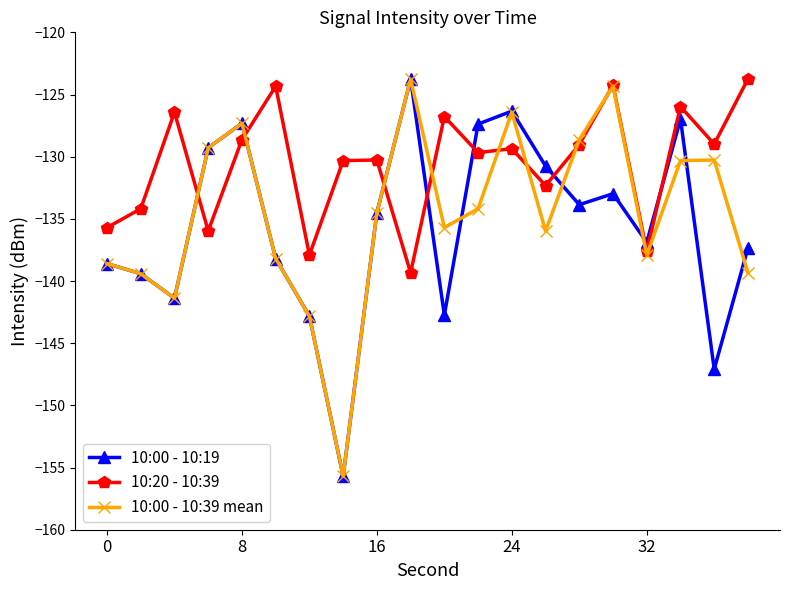

What is the minimum value for 10:00 - 10:19?

-155.7